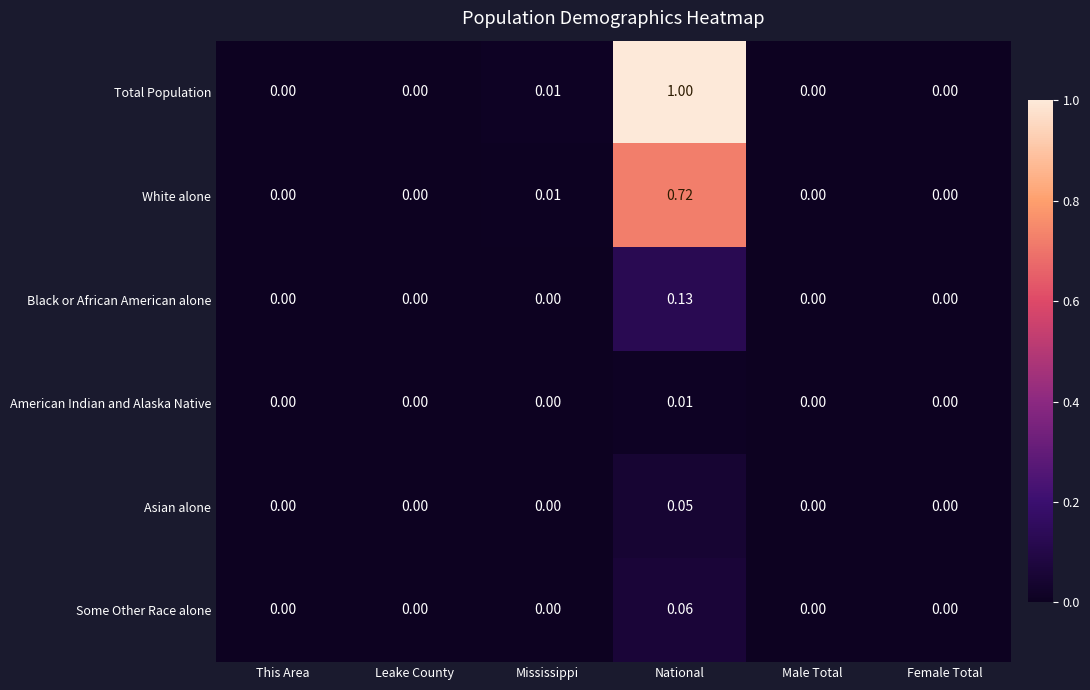

List the series in order of their peak value, lowest first.

American Indian and Alaska Native, Asian alone, Some Other Race alone, Black or African American alone, White alone, Total Population